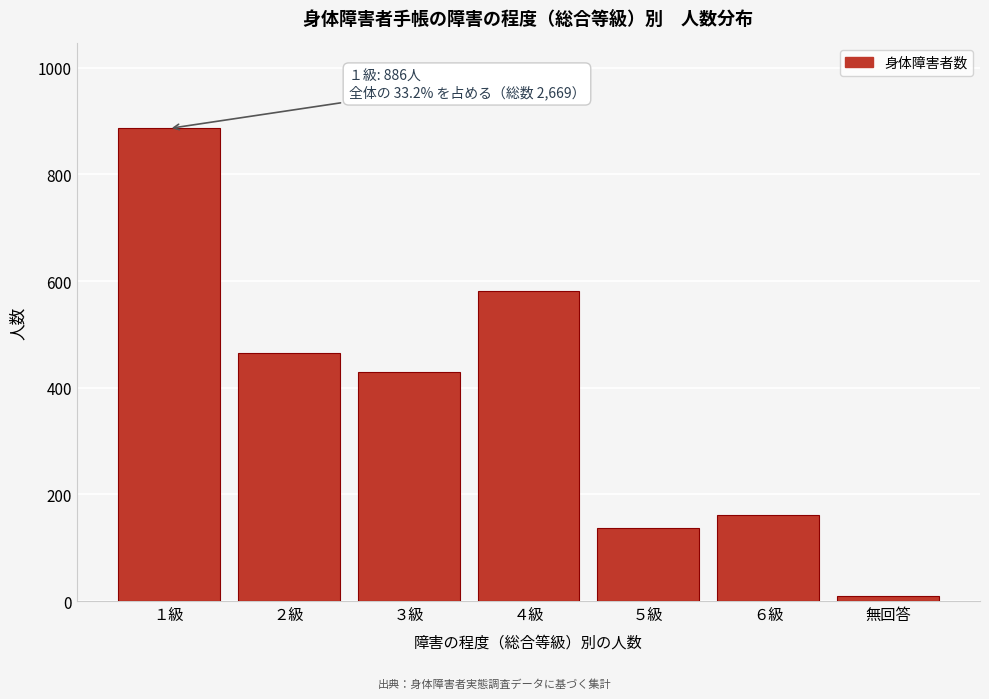

Reading left to right, extract all data points from this chart.

886	465	430	582	136	161	9